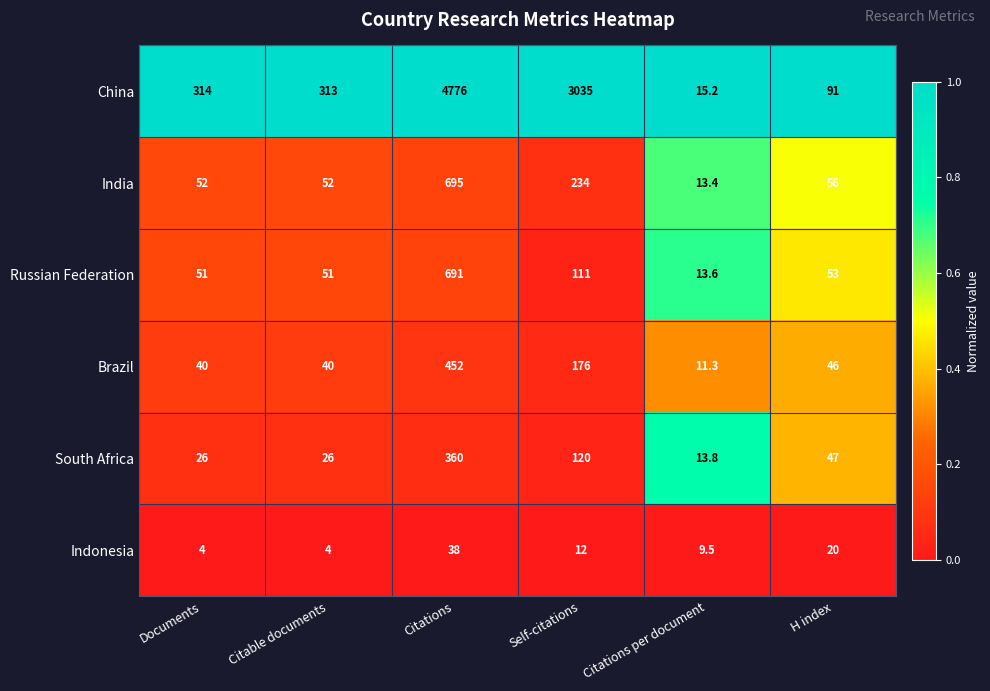

Is it true that China equals 2106.0 at Citations?

False